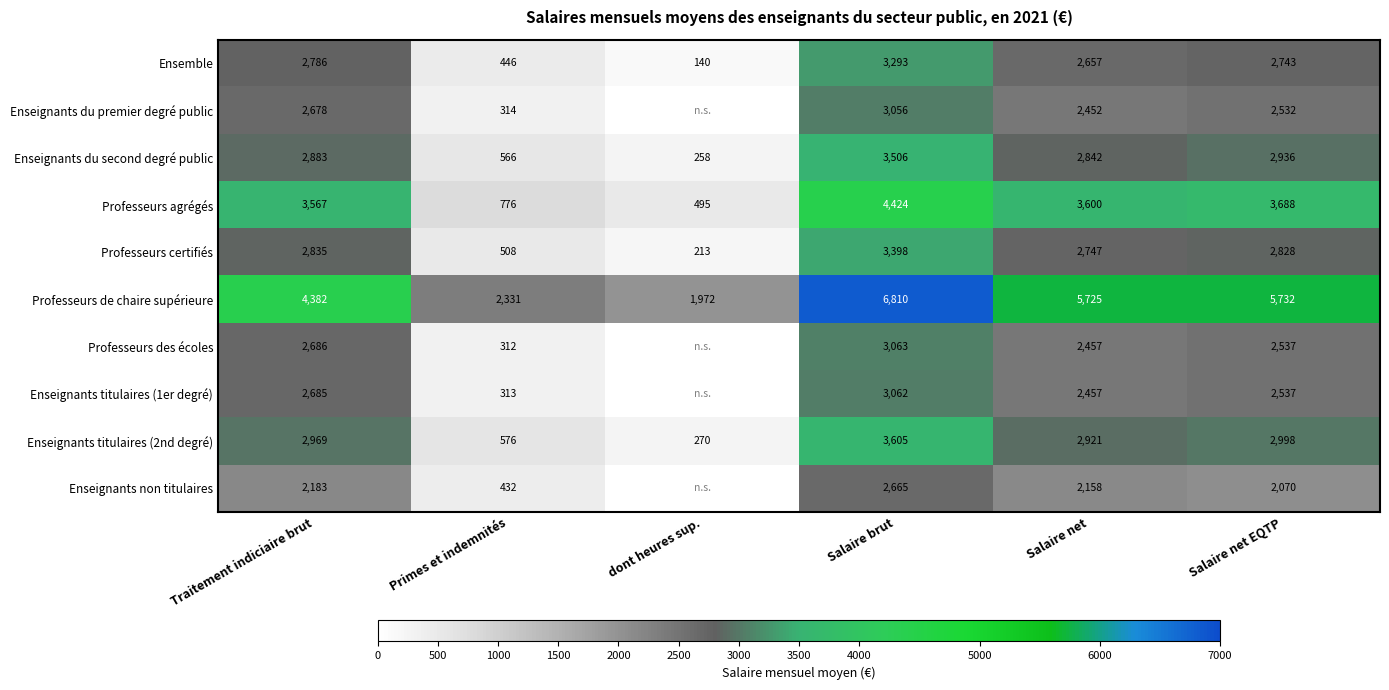

At which category does the chart reach its peak across all series?

Salaire brut